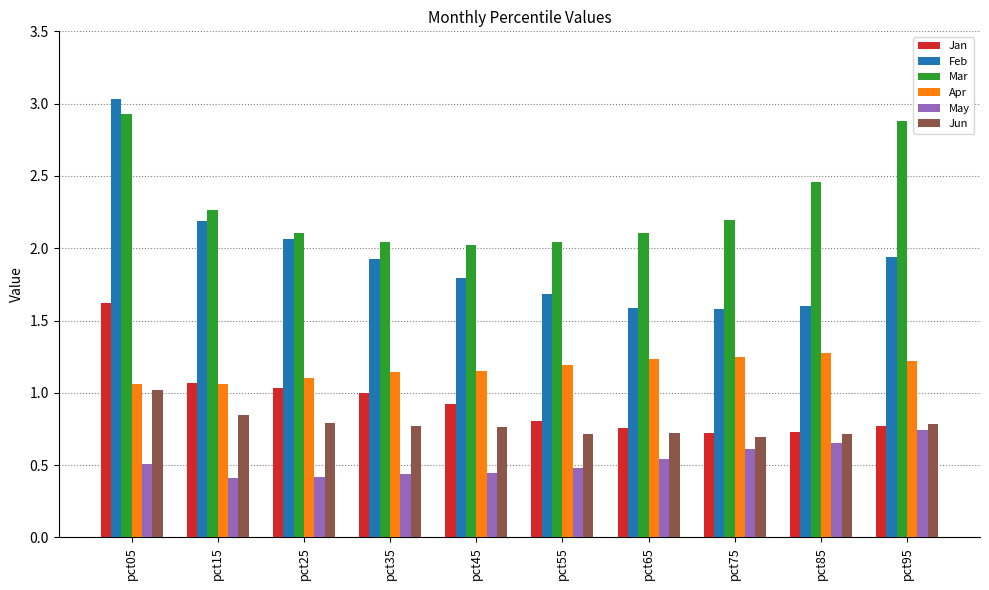

Which series has the largest total across all categories?

Mar